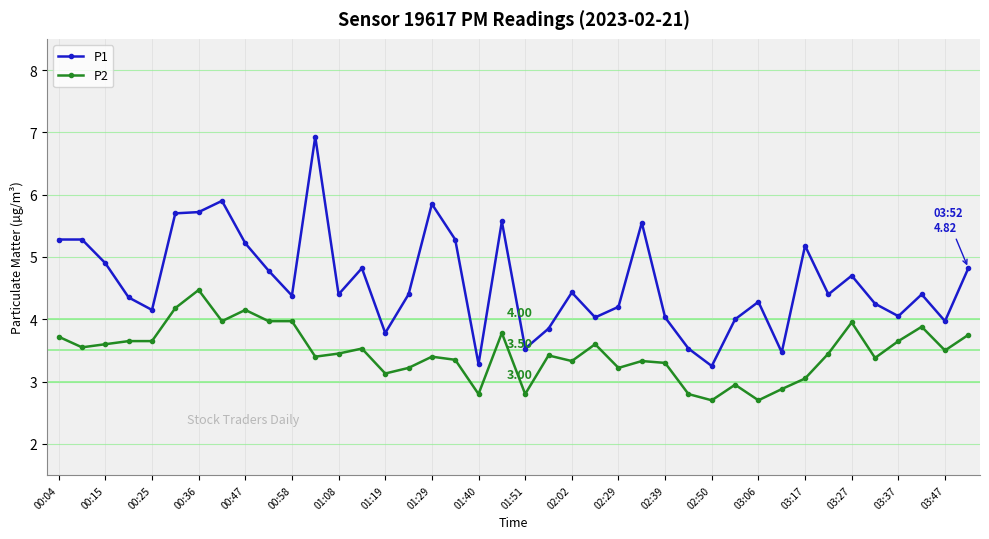

What is the sum of all P2 values?

138.6